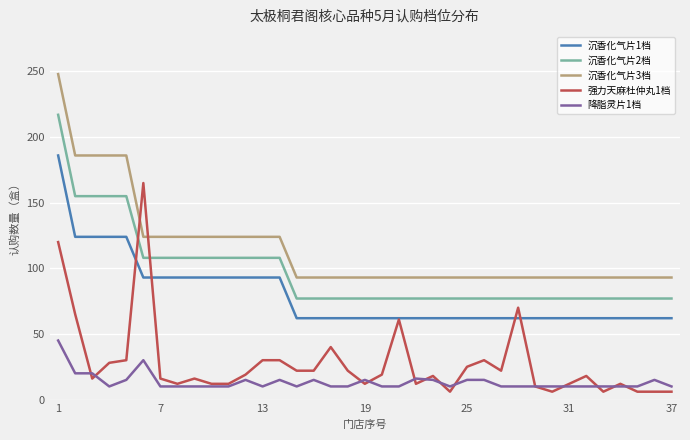

After their last crossing, which series has the higher values: 沉香化气片2档 or 强力天麻杜仲丸1档?

沉香化气片2档